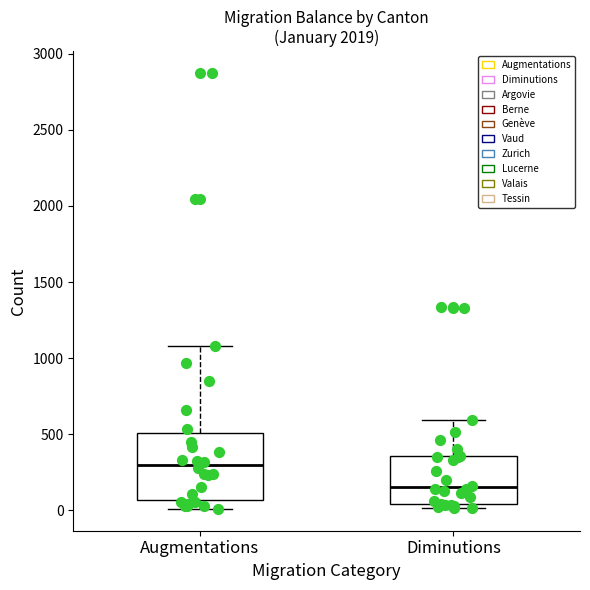

Which box has the highest median line?

Augmentations